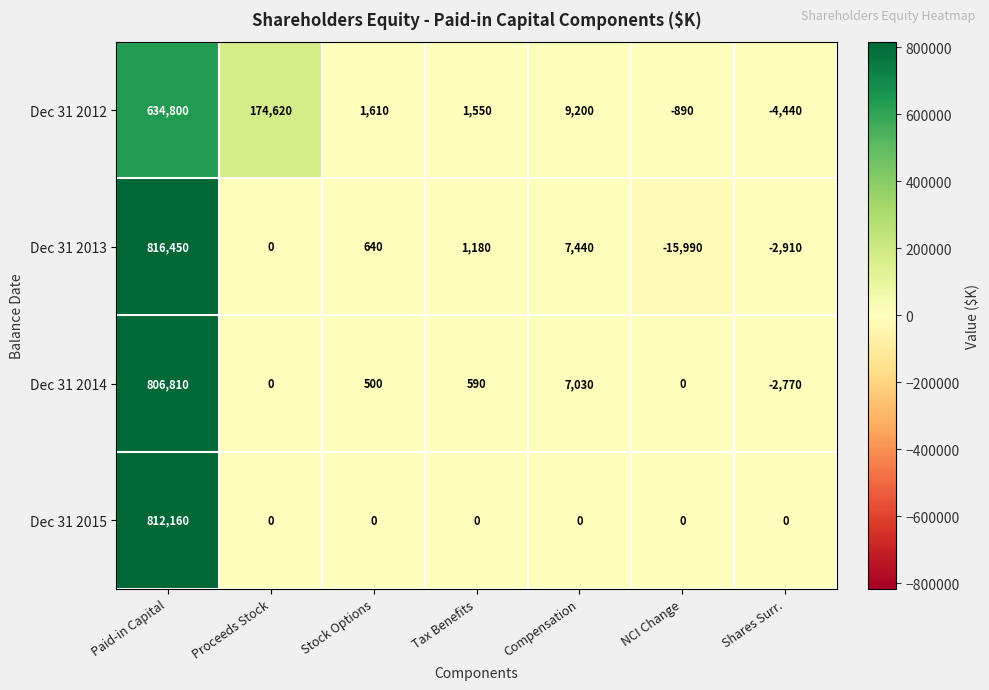

Where does the Dec 31 2014 series first go above 500?

Paid-in Capital